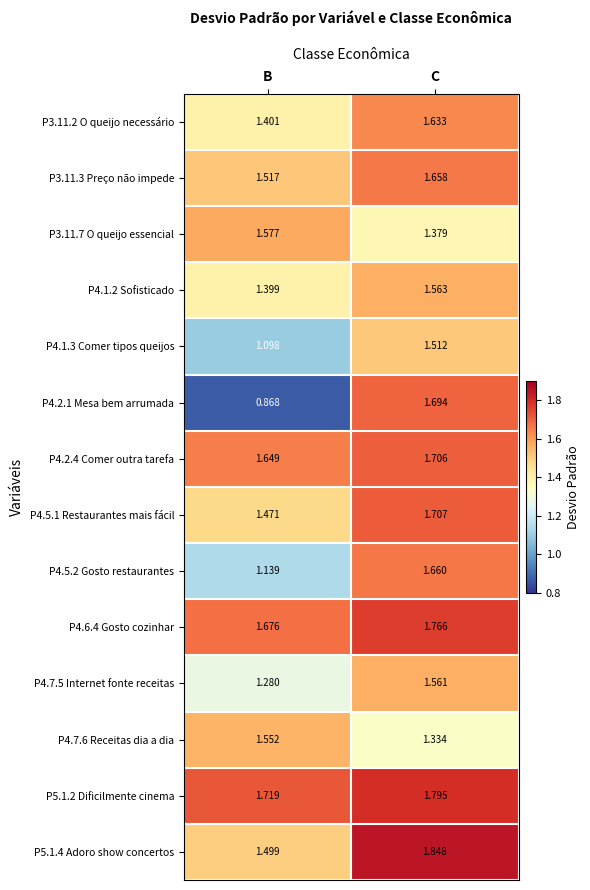

What is the total value across all series at B?

19.8